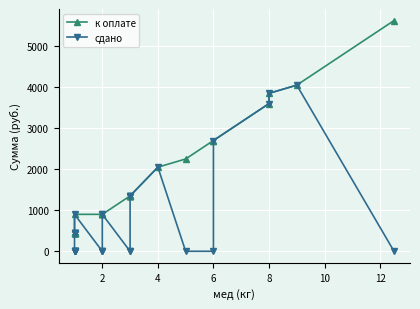

Reading left to right, list all the values displayed in this chart.

к оплате: 450	450	450	450	450	450	450	450	450	450	450	450	900	900	900	900	900	900	1350	1350	1350	1350	1350	1350	2050	2250	2700	2700	3600	3850	4050	5625
сдано: 0	0	0	0	0	0	0	450	450	450	450	450	900	0	0	0	900	900	0	0	1350	1350	1350	1350	2050	0	0	2700	3600	3850	4050	0